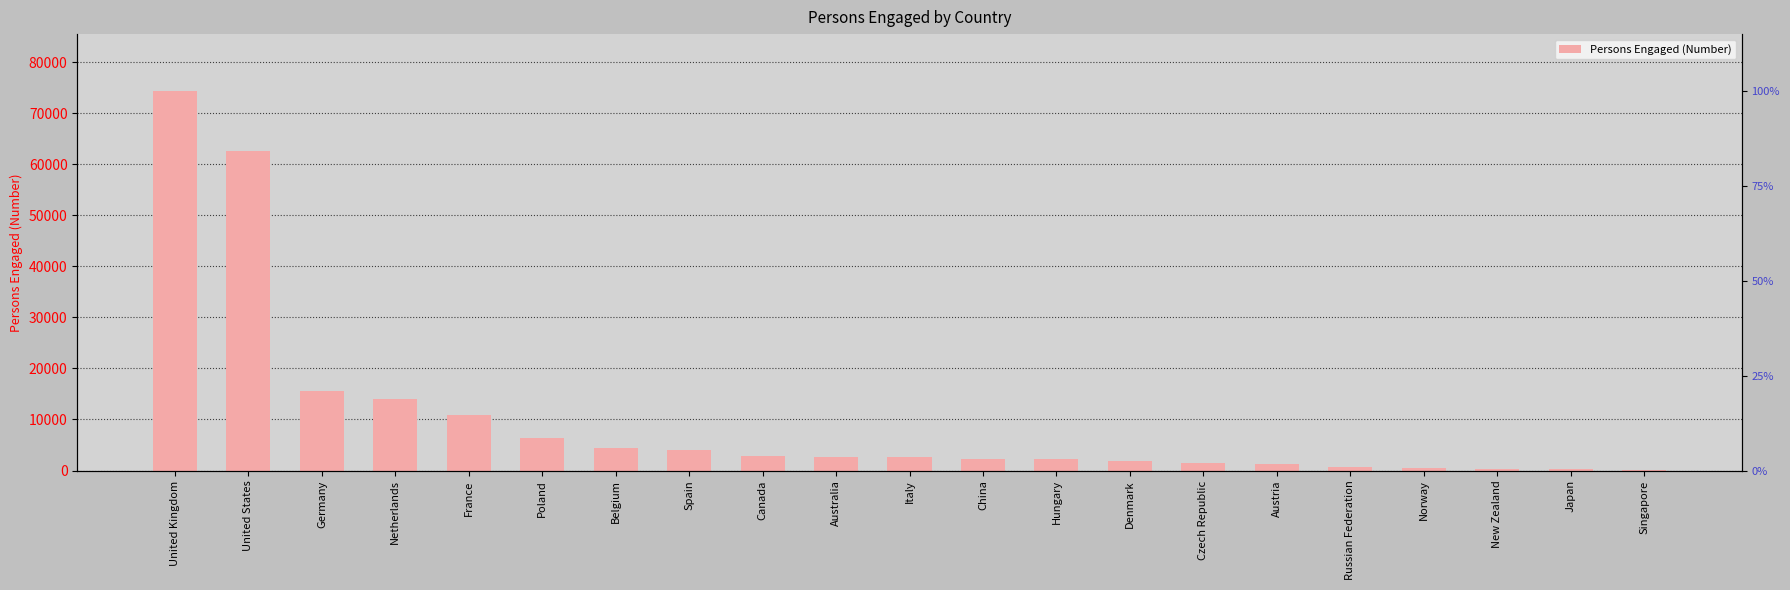

What is the maximum value shown in the chart?

74330